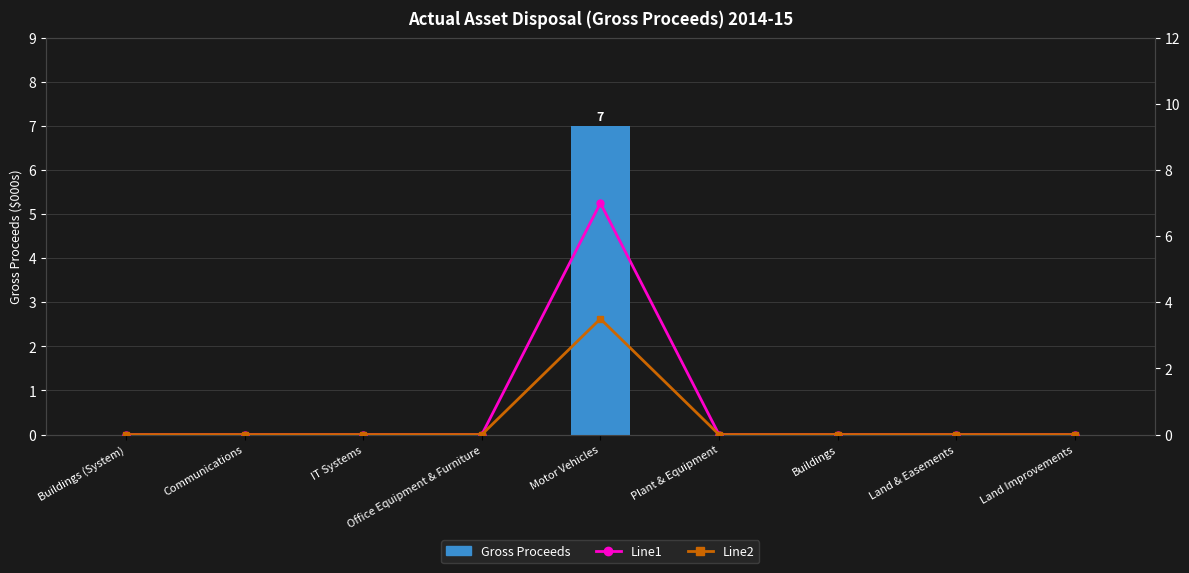

How many values in the Gross Proceeds series exceed 0?

1